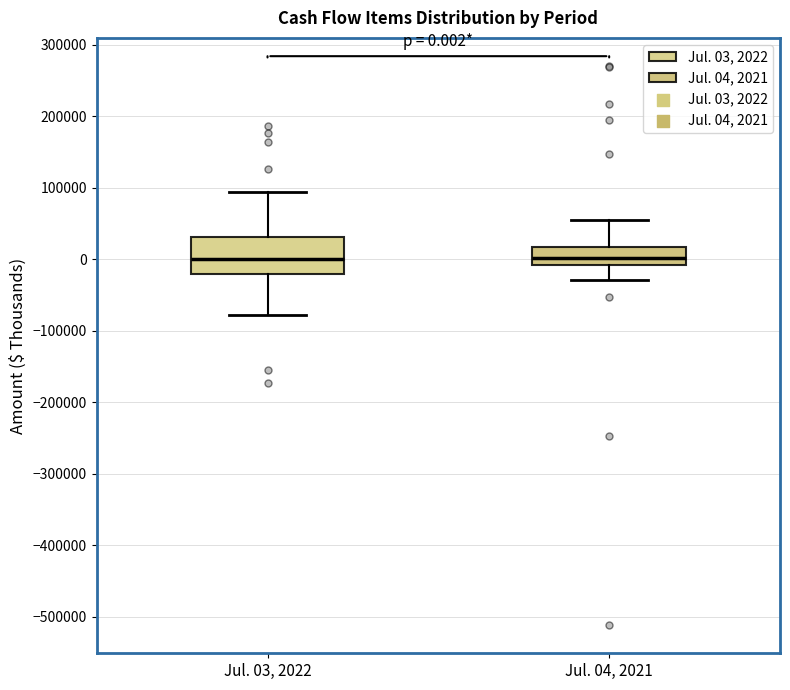

Comparing the boxes themselves (not the whiskers), which one is the tallest?

Jul. 03, 2022